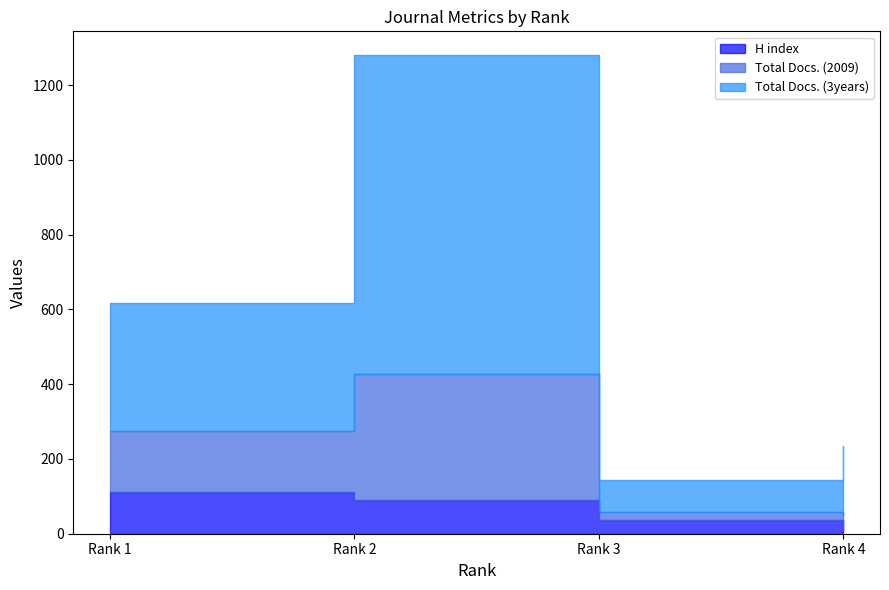

The value of Total Docs. (2009) at Rank 4 is 22. True or false?

False